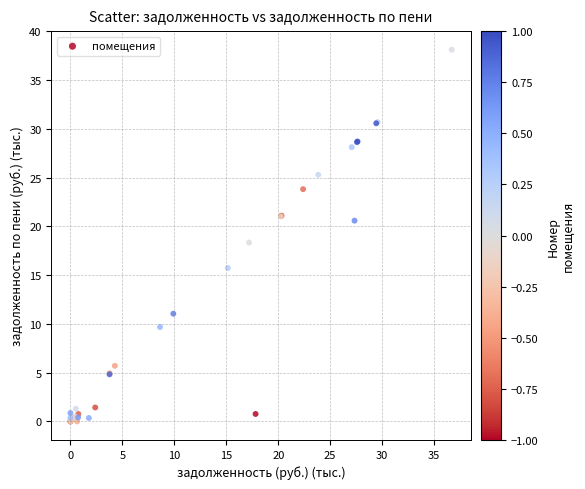

What Y value in the scatter plot is closest to 19?

18.3